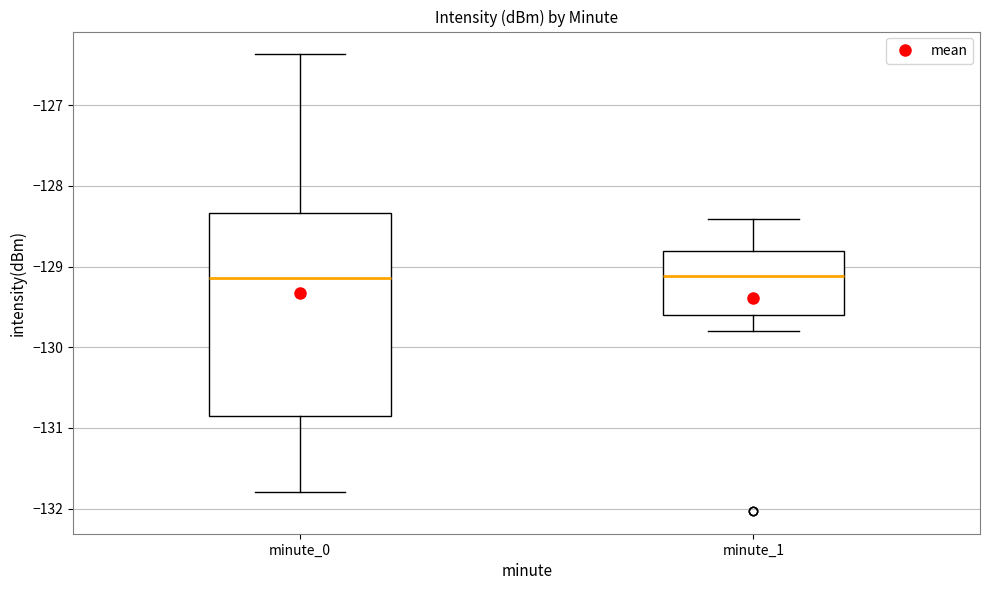

Reading left to right, transcribe this box plot: for each box, give where its median line is, the range the box spans, and where its two whiskers end, as read against the y-axis. The values are not printed on the chart, so give them approximately, as read against the axis.

minute_0: median -129.1, box -130.9 to -128.3, whiskers -131.8 to -126.4
minute_1: median -129.1, box -129.6 to -128.8, whiskers -129.8 to -128.4